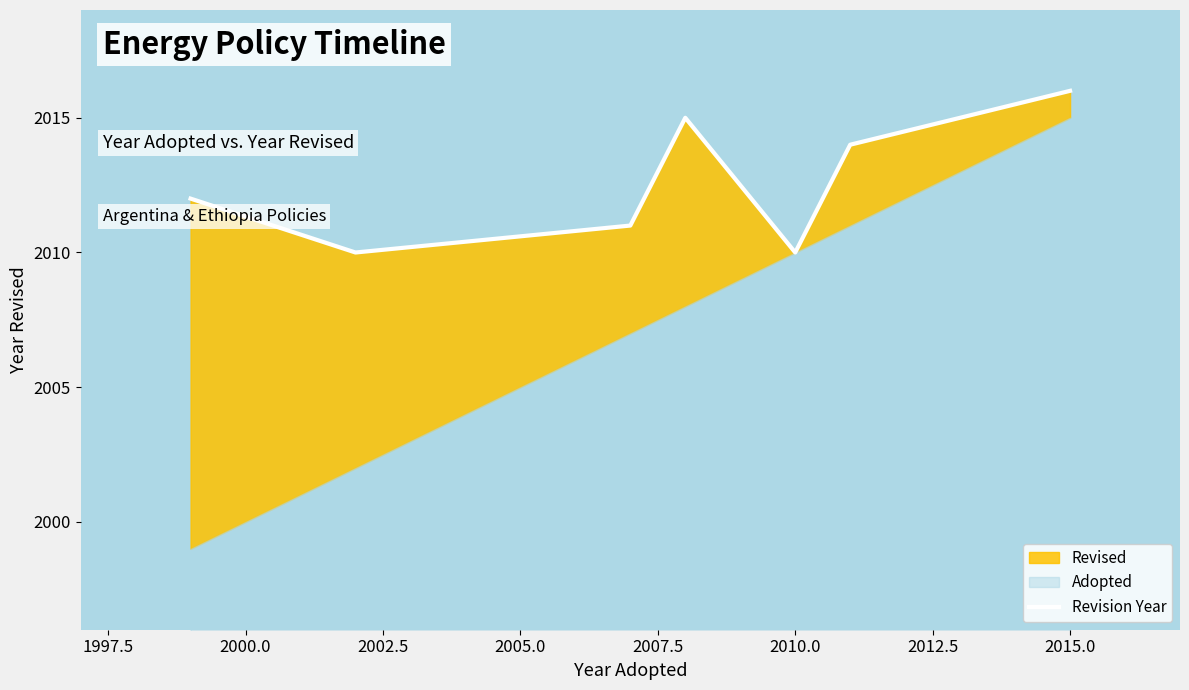

What is the smallest value displayed?

2010